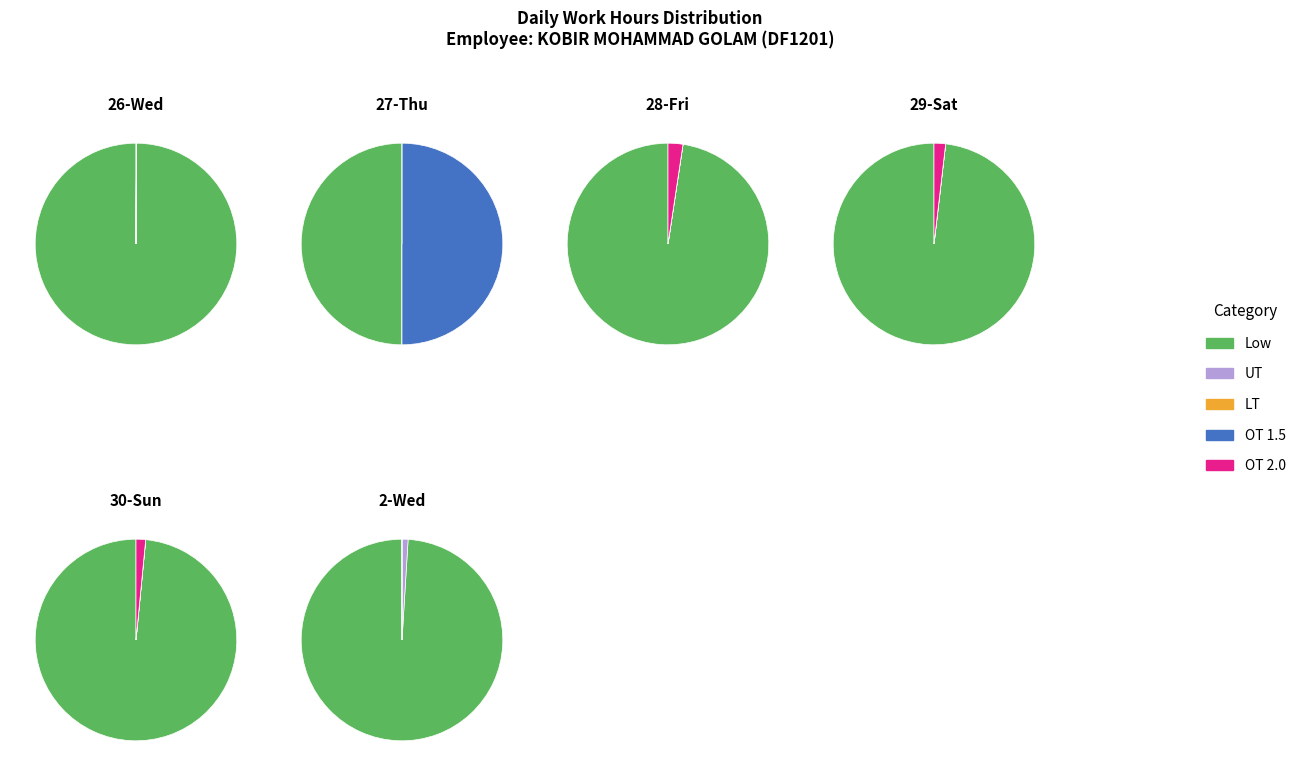

Is Low the majority of the pie?

Yes